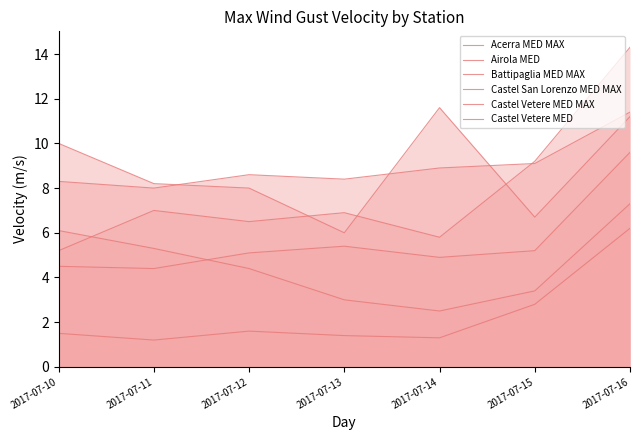

What is the greatest value displayed?

14.3